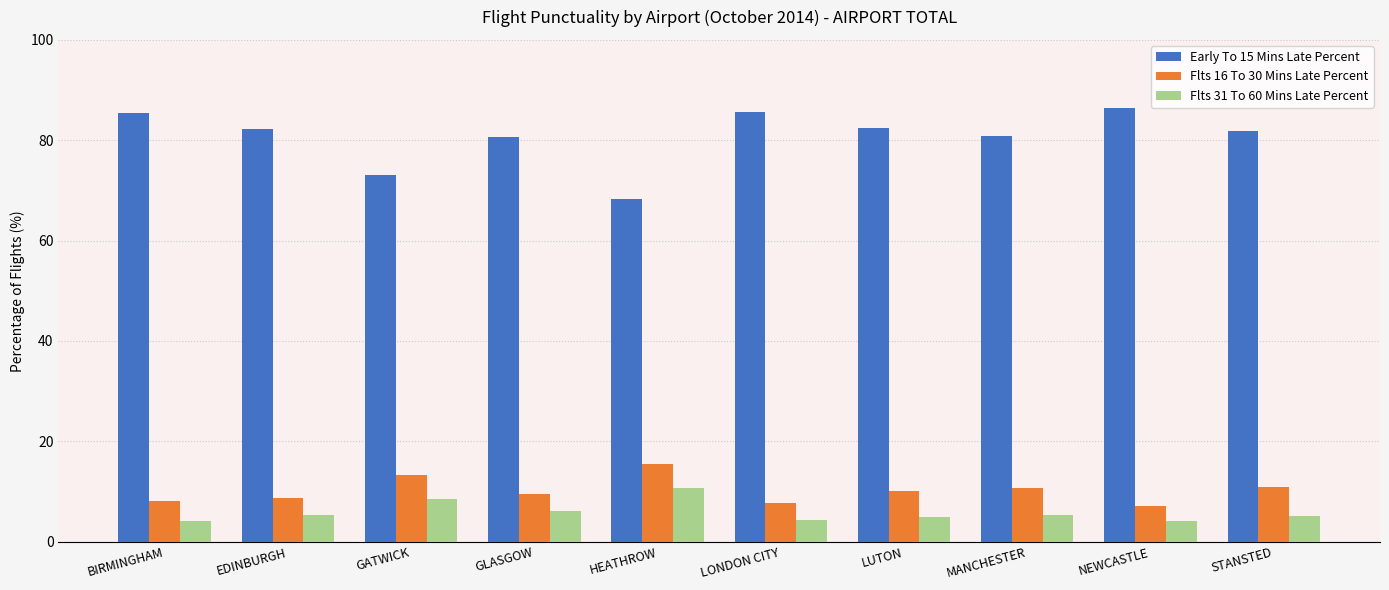

Does the chart contain any negative values?

No